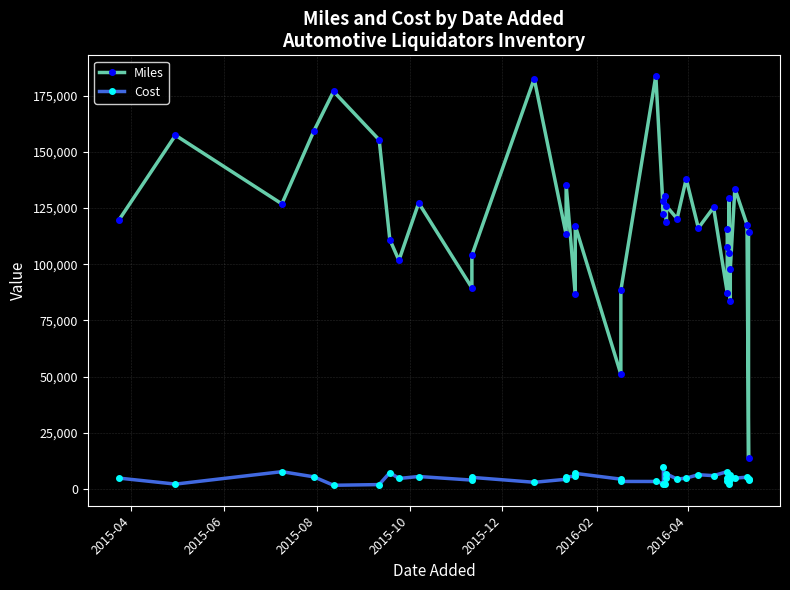

At how many categories does at least one series exceed 59845?

37